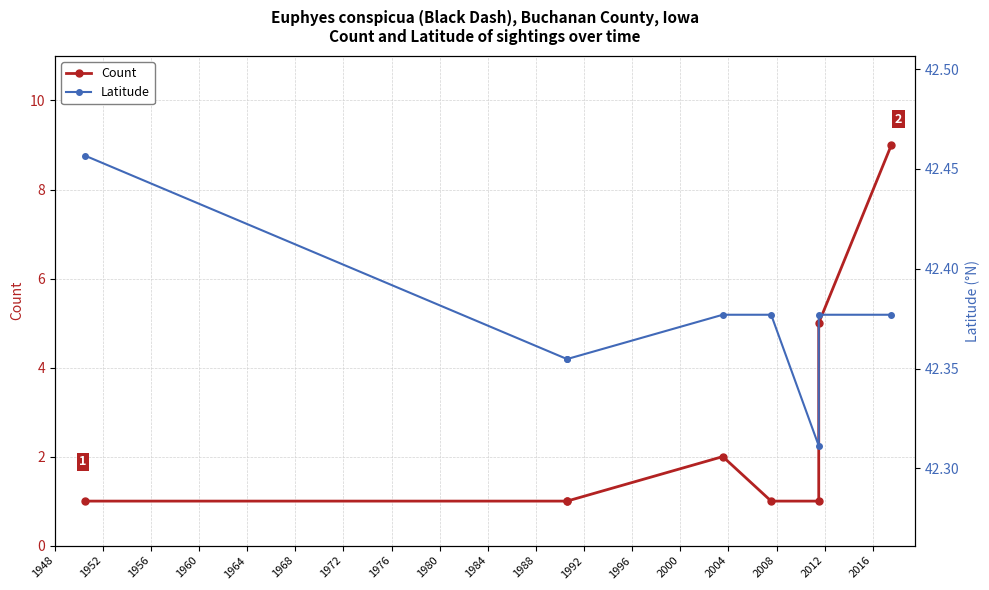

What is the highest value of the Count series?

9.0